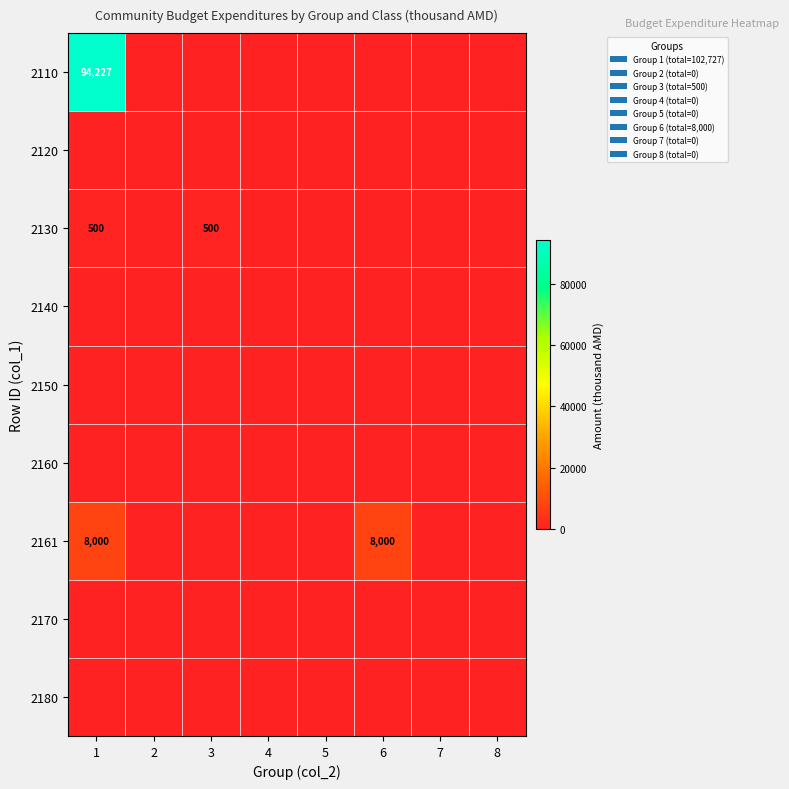

Which category has the highest value across all series?

1